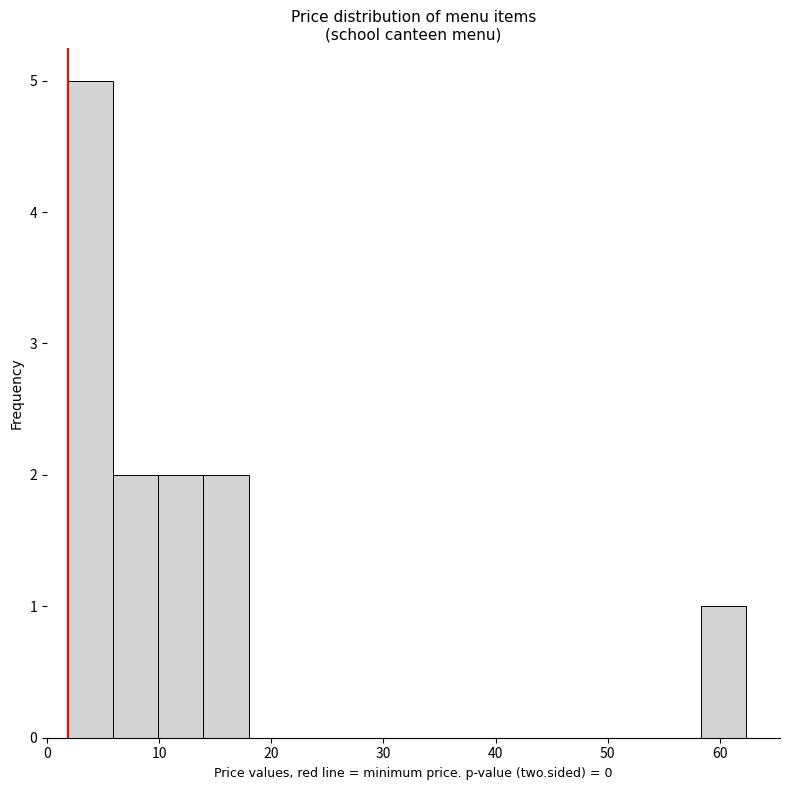

Reading left to right, transcribe this chart: for each bar, give the range it covers on the x-axis and its height. Neither the bar edges nor the heights are printed on the chart, so give them approximately, as read against the axes.

2 to 6: 5
6 to 10: 2
10 to 14: 2
14 to 18: 2
18 to 22: 0
22 to 26: 0
26 to 30: 0
30 to 34: 0
34 to 38: 0
38 to 42: 0
42 to 46: 0
46 to 50: 0
50 to 54: 0
54 to 58: 0
58 to 62: 1